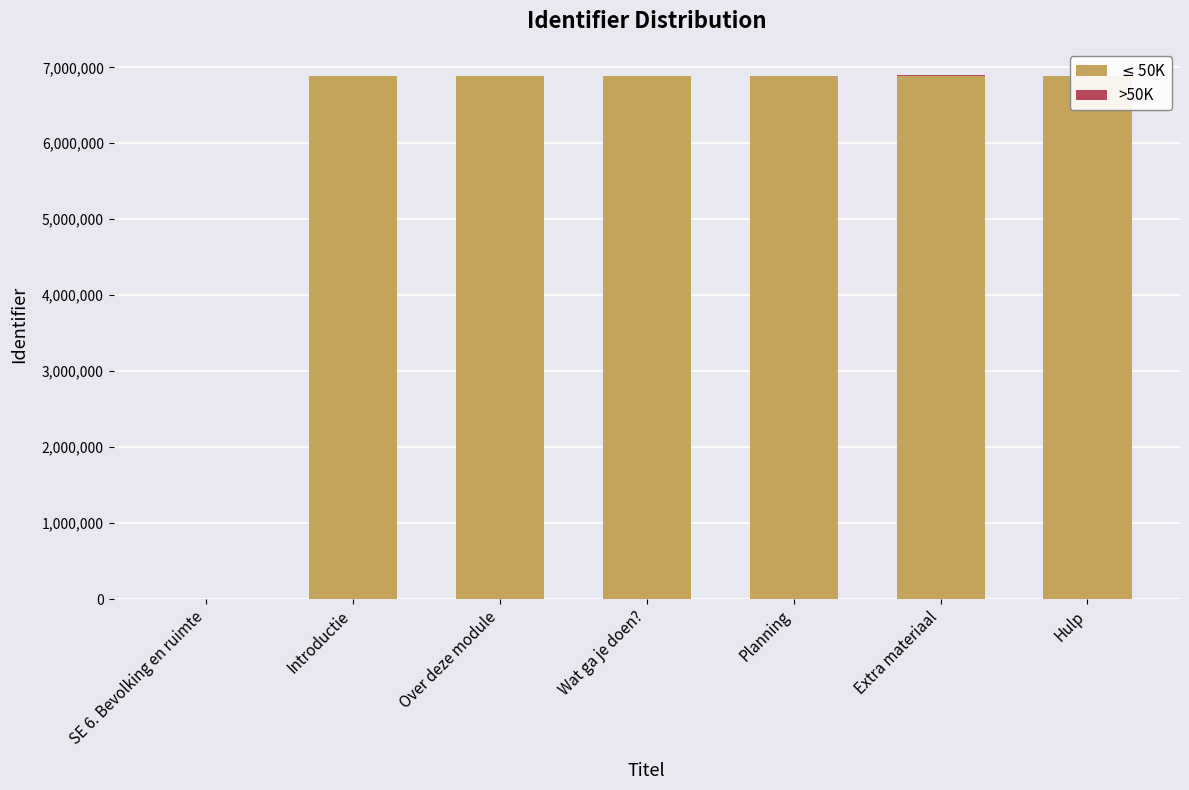

Rank the categories by >50K value from lowest to highest.

SE 6. Bevolking en ruimte, Introductie, Over deze module, Wat ga je doen?, Planning, Hulp, Extra materiaal